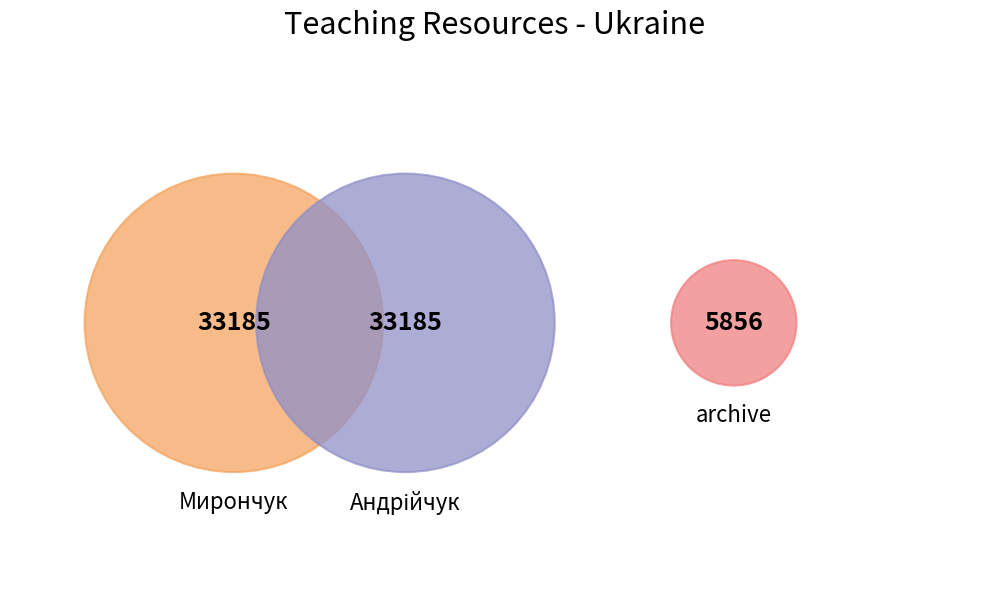

Does archive represent more than half of the total?

No